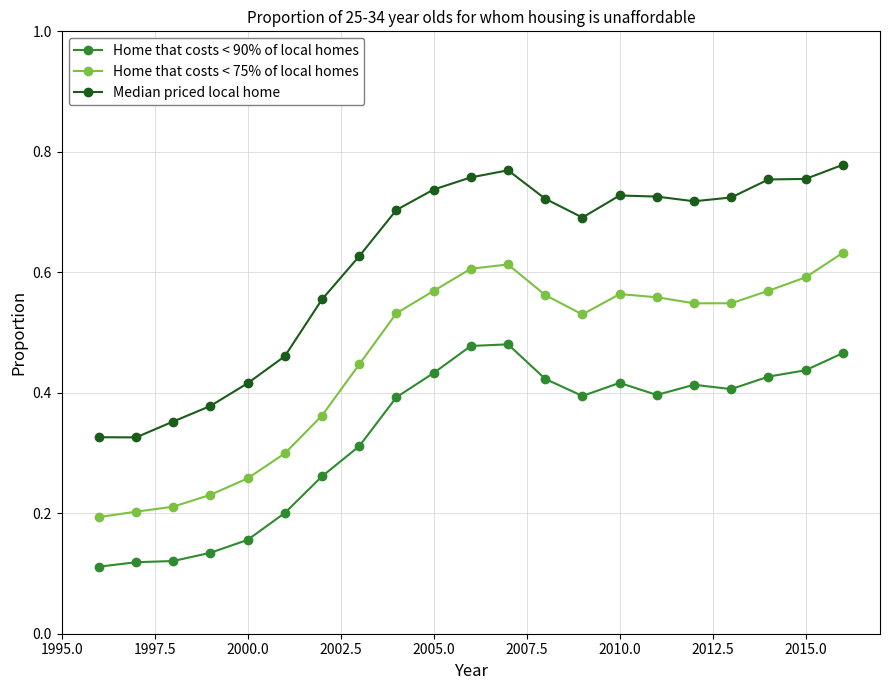

True or false: Median priced local home and Home that costs < 75% of local homes intersect in this chart.

False